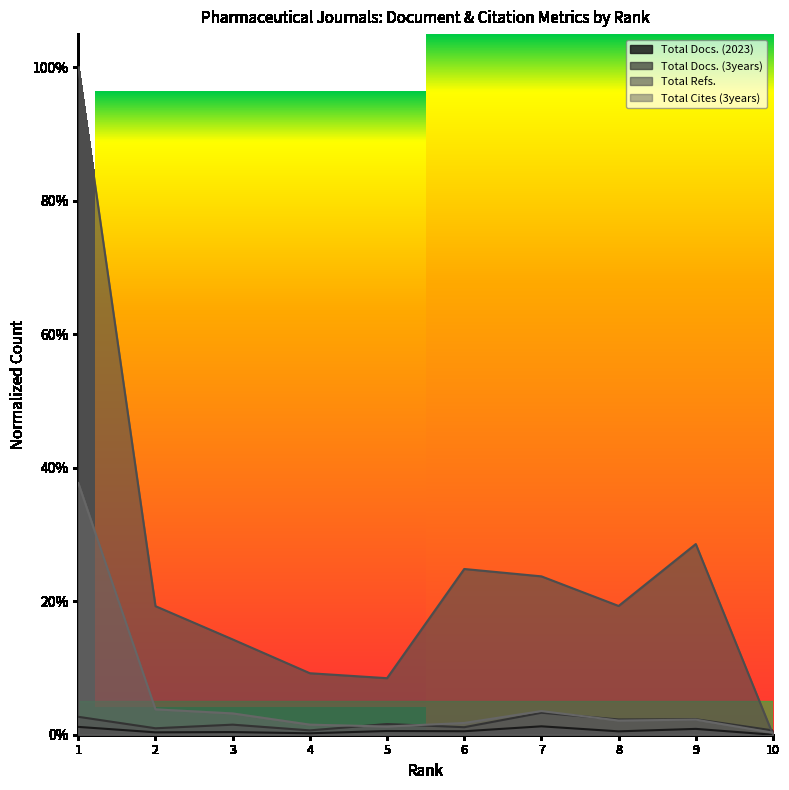

At which category is the sum across all series the highest?

1